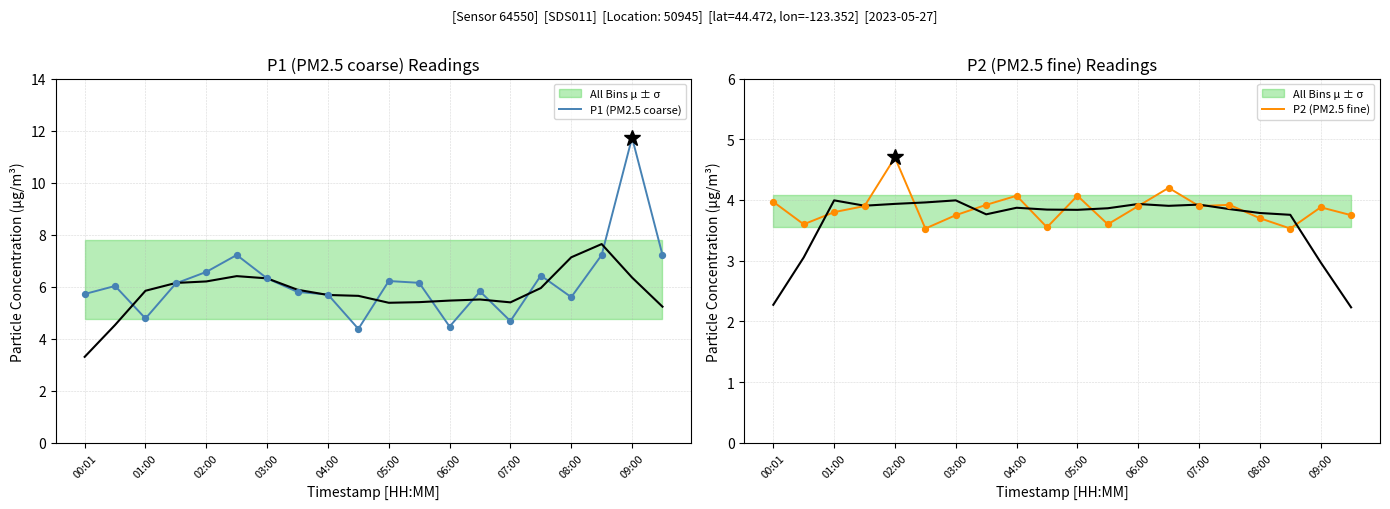

Which series has the largest Y range (max minus min)?

P1 (PM2.5 coarse)